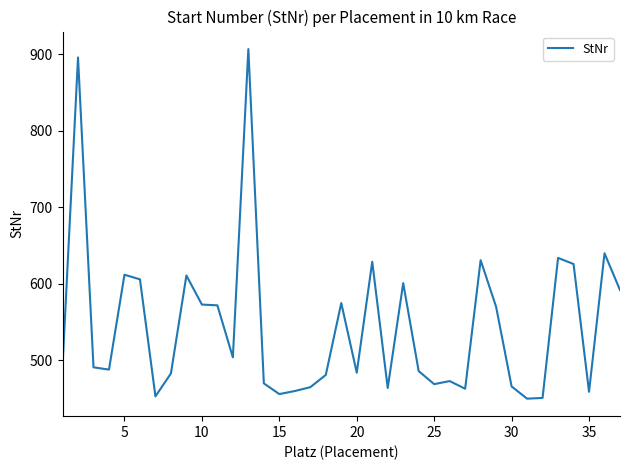

How many values are below 491?

18